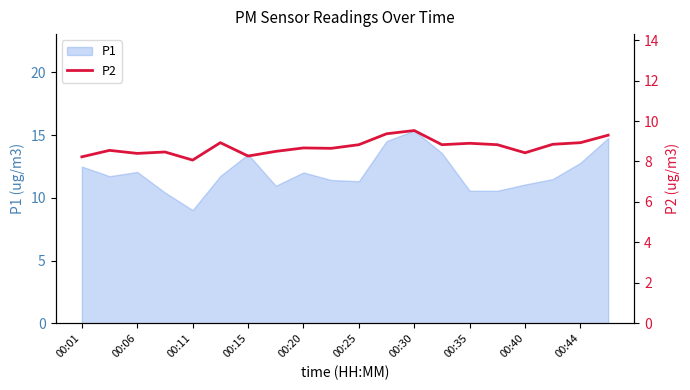

What position from the left is 15?

16